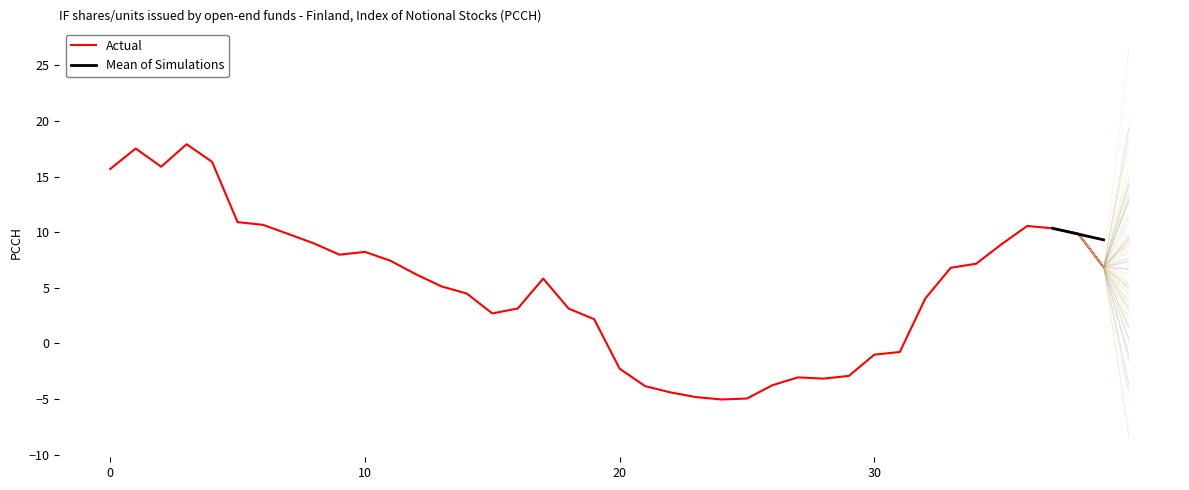

What is the label of the 20th point from the right?

20